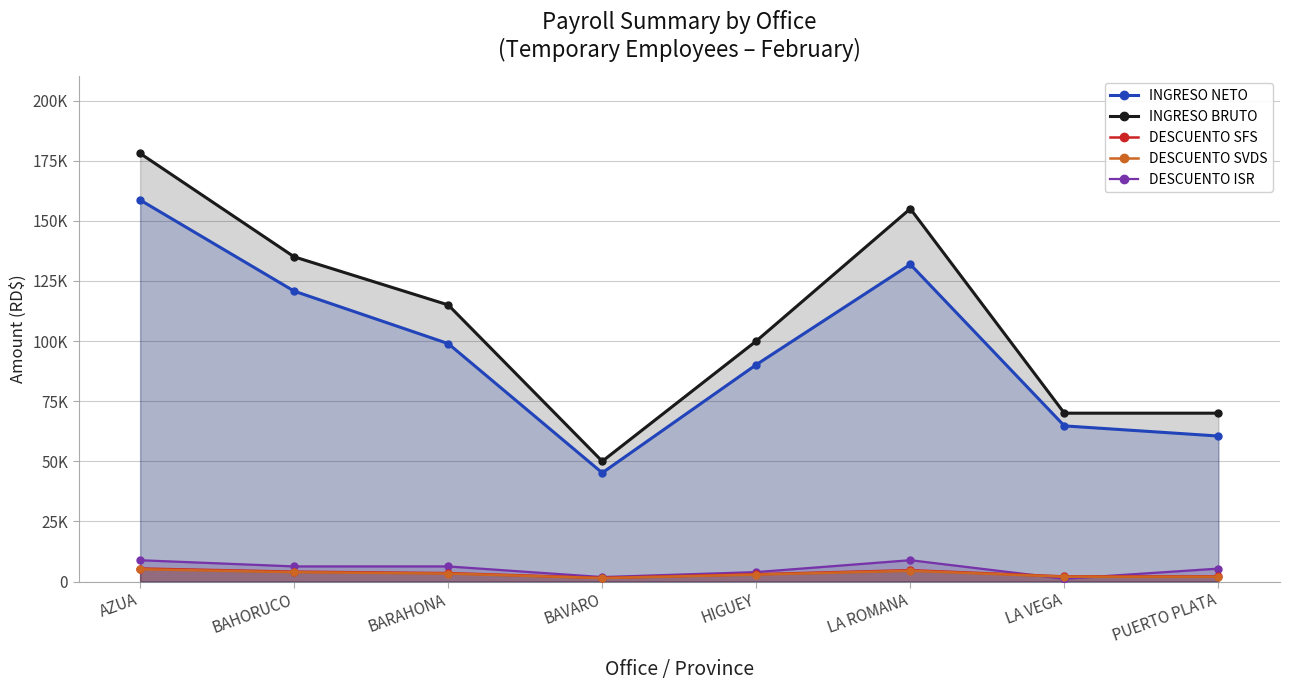

Which series ends up on top after the final intersection of DESCUENTO SFS and DESCUENTO ISR?

DESCUENTO ISR